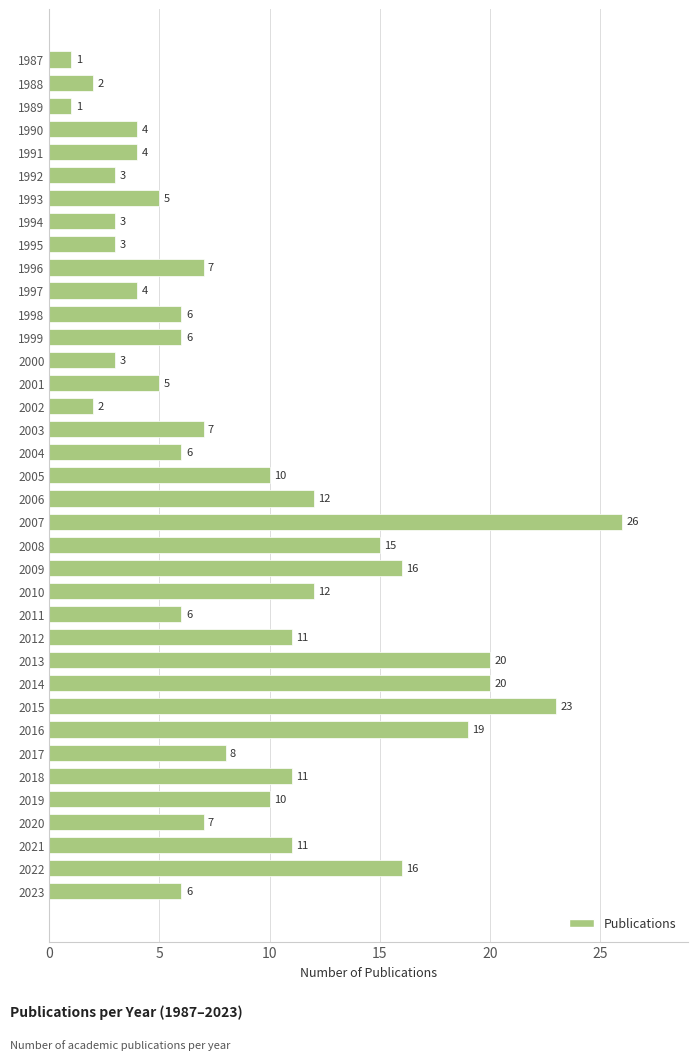

Which has a higher value, 2016 or 1994?

2016